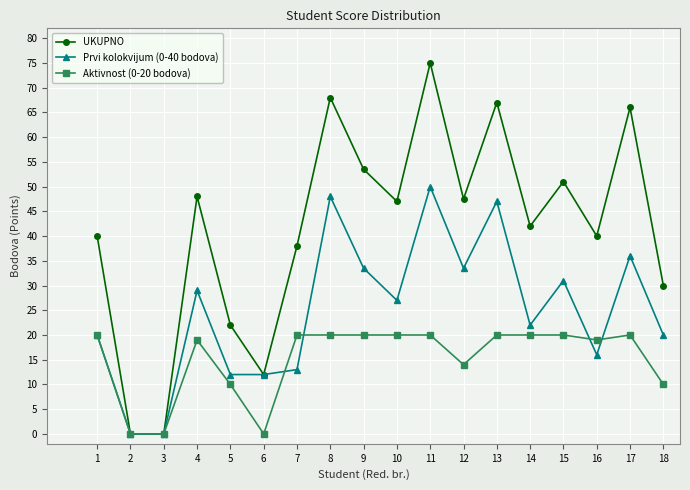

What is the sum of all Aktivnost (0-20 bodova) values?

272.0